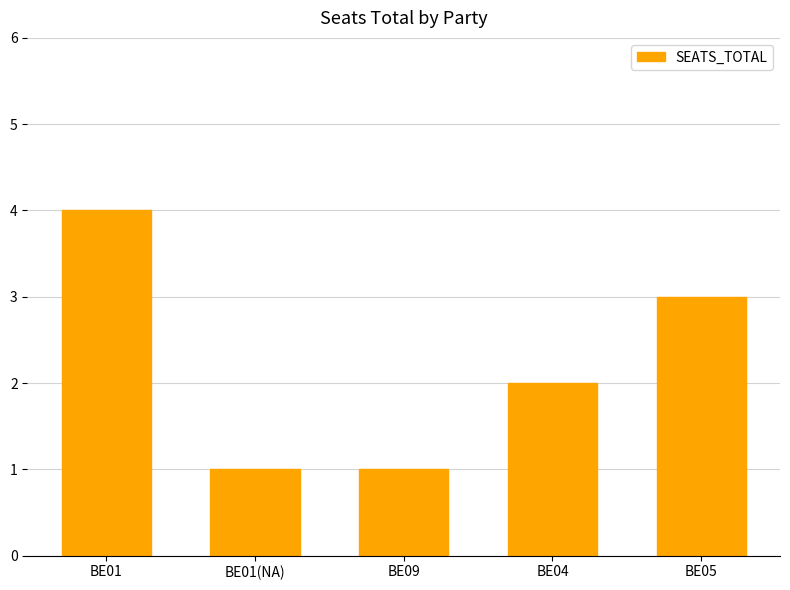

What is the sum of all values?

11